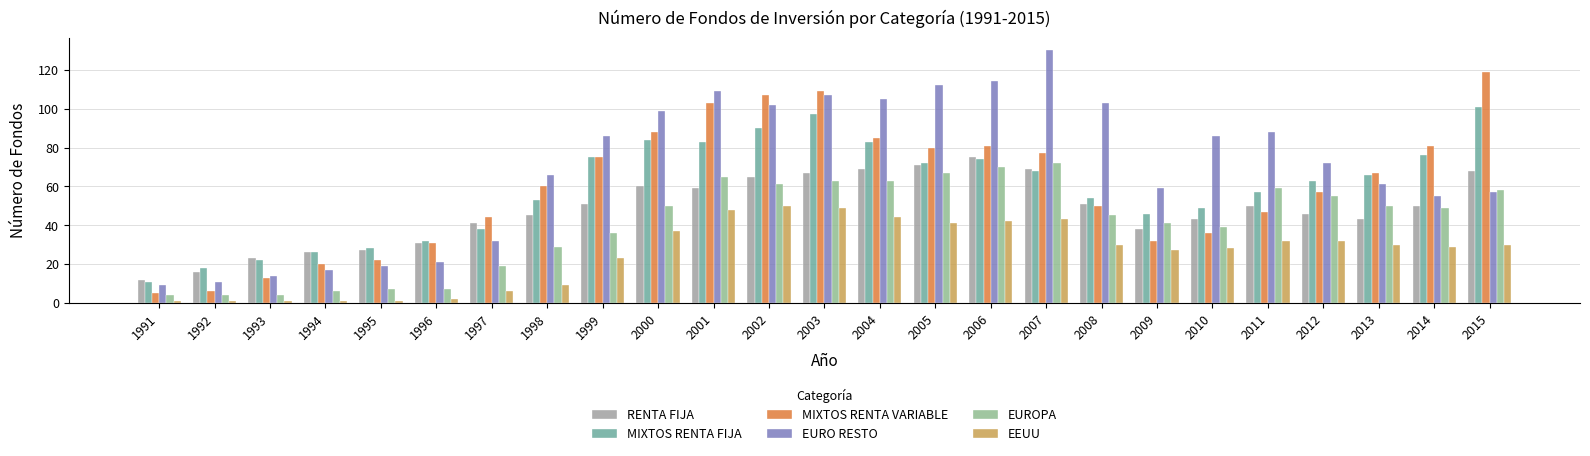

Reading left to right, list all the values displayed in this chart.

RENTA FIJA: 1991=12	1992=16	1993=23	1994=26	1995=27	1996=31	1997=41	1998=45	1999=51	2000=60	2001=59	2002=65	2003=67	2004=69	2005=71	2006=75	2007=69	2008=51	2009=38	2010=43	2011=50	2012=46	2013=43	2014=50	2015=68
MIXTOS RENTA FIJA: 1991=11	1992=18	1993=22	1994=26	1995=28	1996=32	1997=38	1998=53	1999=75	2000=84	2001=83	2002=90	2003=97	2004=83	2005=72	2006=74	2007=68	2008=54	2009=46	2010=49	2011=57	2012=63	2013=66	2014=76	2015=101
MIXTOS RENTA VARIABLE: 1991=5	1992=6	1993=13	1994=20	1995=22	1996=31	1997=44	1998=60	1999=75	2000=88	2001=103	2002=107	2003=109	2004=85	2005=80	2006=81	2007=77	2008=50	2009=32	2010=36	2011=47	2012=57	2013=67	2014=81	2015=119
EURO RESTO: 1991=9	1992=11	1993=14	1994=17	1995=19	1996=21	1997=32	1998=66	1999=86	2000=99	2001=109	2002=102	2003=107	2004=105	2005=112	2006=114	2007=130	2008=103	2009=59	2010=86	2011=88	2012=72	2013=61	2014=55	2015=57
EUROPA: 1991=4	1992=4	1993=4	1994=6	1995=7	1996=7	1997=19	1998=29	1999=36	2000=50	2001=65	2002=61	2003=63	2004=63	2005=67	2006=70	2007=72	2008=45	2009=41	2010=39	2011=59	2012=55	2013=50	2014=49	2015=58
EEUU: 1991=1	1992=1	1993=1	1994=1	1995=1	1996=2	1997=6	1998=9	1999=23	2000=37	2001=48	2002=50	2003=49	2004=44	2005=41	2006=42	2007=43	2008=30	2009=27	2010=28	2011=32	2012=32	2013=30	2014=29	2015=30